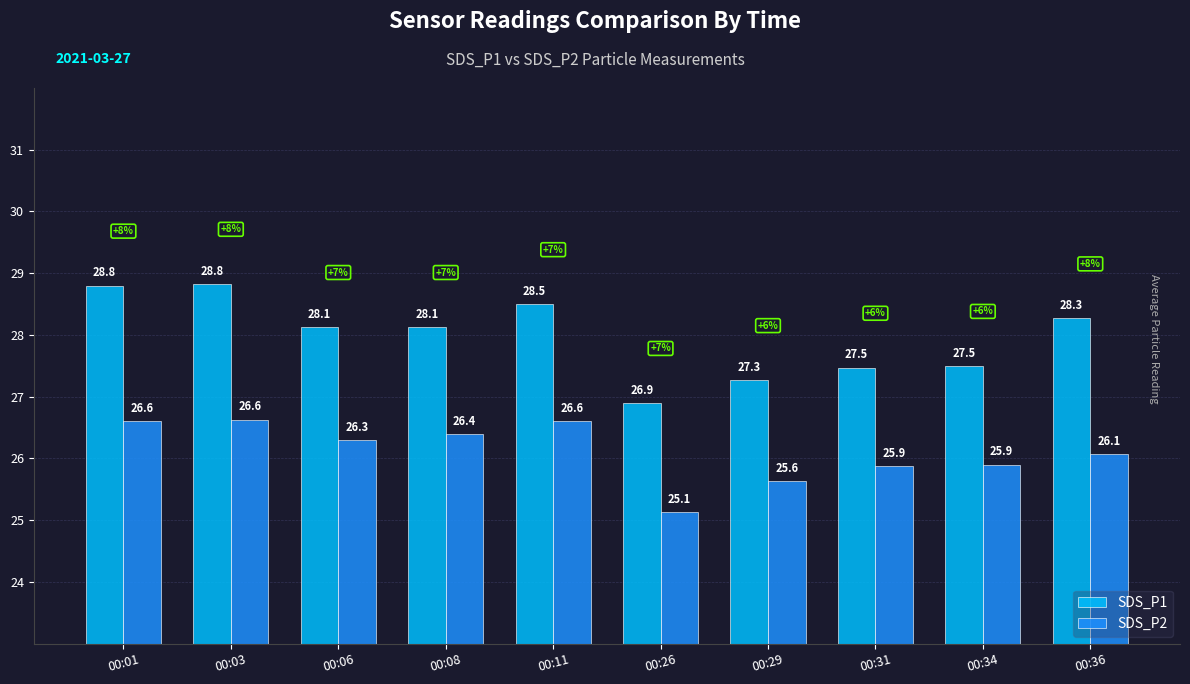

Reading right to left, list all the values displayed in this chart.

SDS_P1: 00:36=28.3	00:34=27.5	00:31=27.5	00:29=27.3	00:26=26.9	00:11=28.5	00:08=28.1	00:06=28.1	00:03=28.8	00:01=28.8
SDS_P2: 00:36=26.1	00:34=25.9	00:31=25.9	00:29=25.6	00:26=25.1	00:11=26.6	00:08=26.4	00:06=26.3	00:03=26.6	00:01=26.6